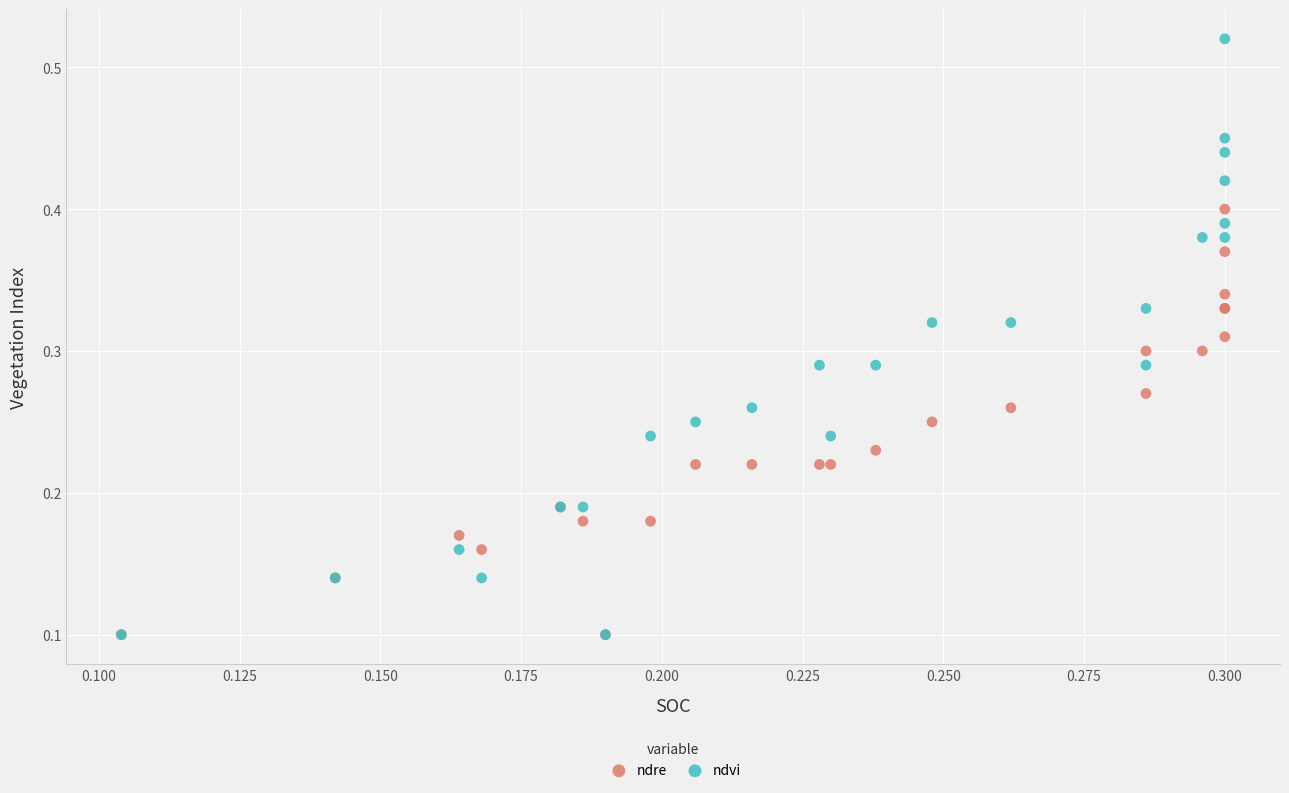

Which series has the widest spread of Y values?

ndvi